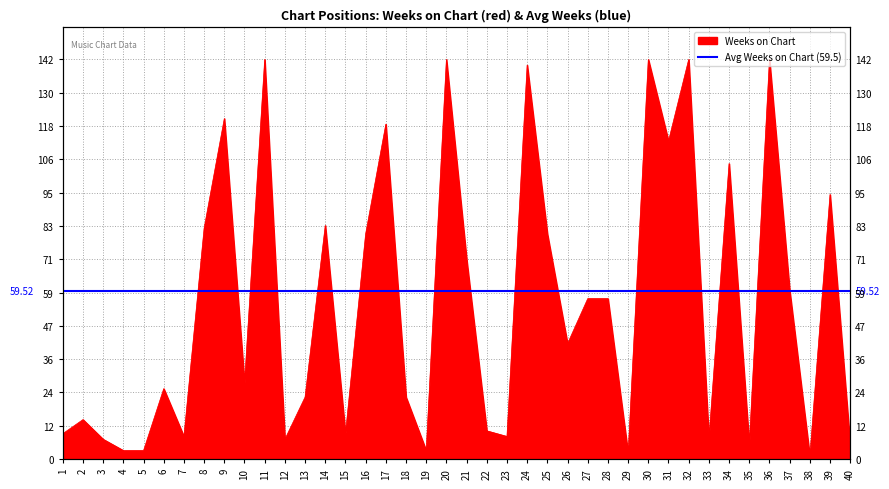

The value at 33 is 10. True or false?

False